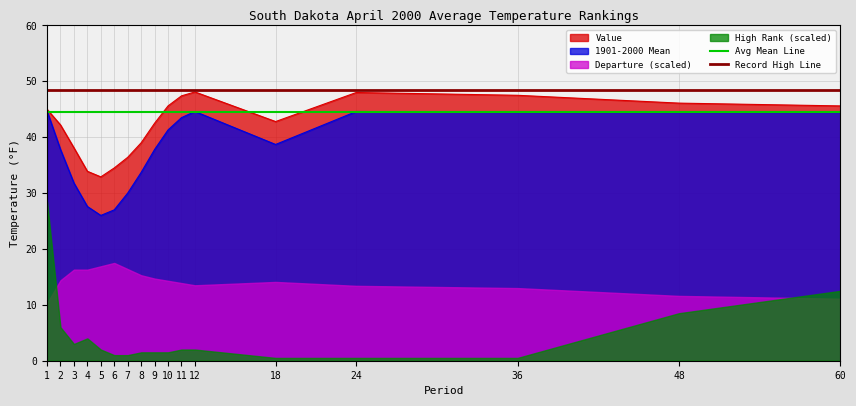

True or false: 1901-2000 Mean has a value of 16.0 at 3.

False